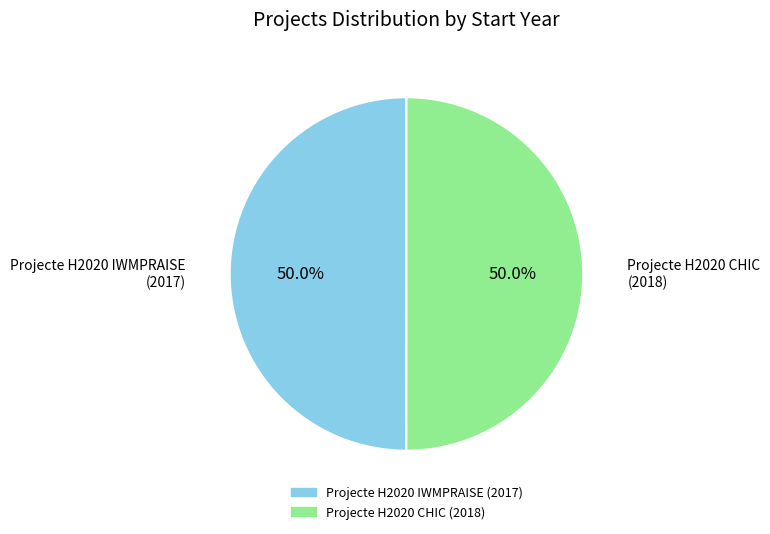

How much of the chart is everything except Projecte H2020 IWMPRAISE?

50.0%